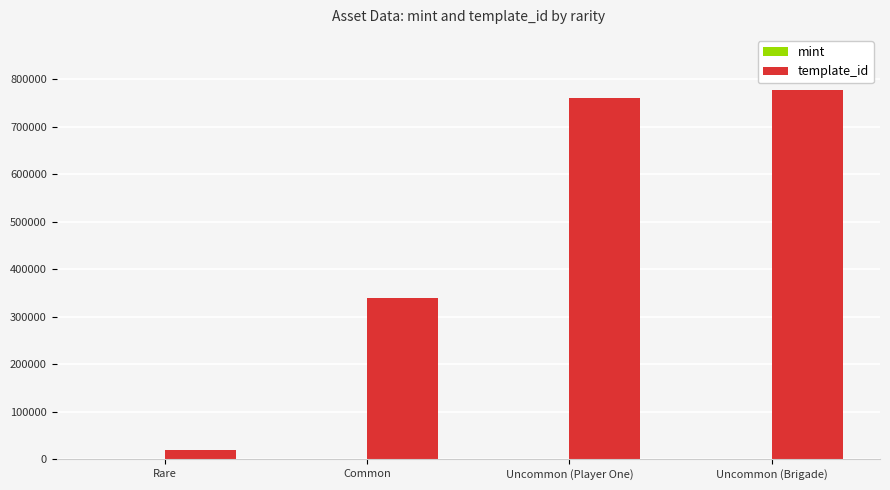

Which series has the largest total across all categories?

template_id